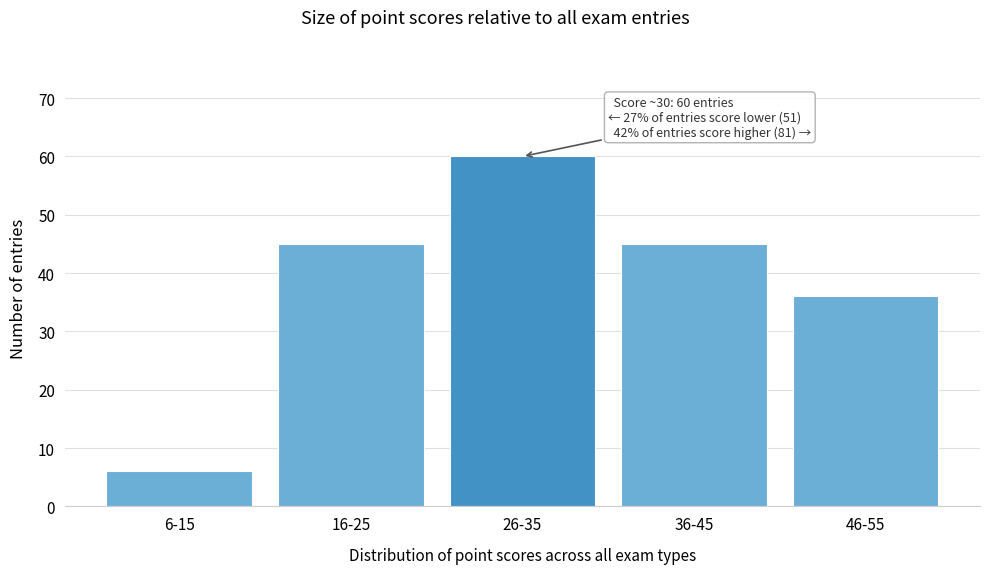

Reading left to right, list all the values displayed in this chart.

6-15=6	16-25=45	26-35=60	36-45=45	46-55=36